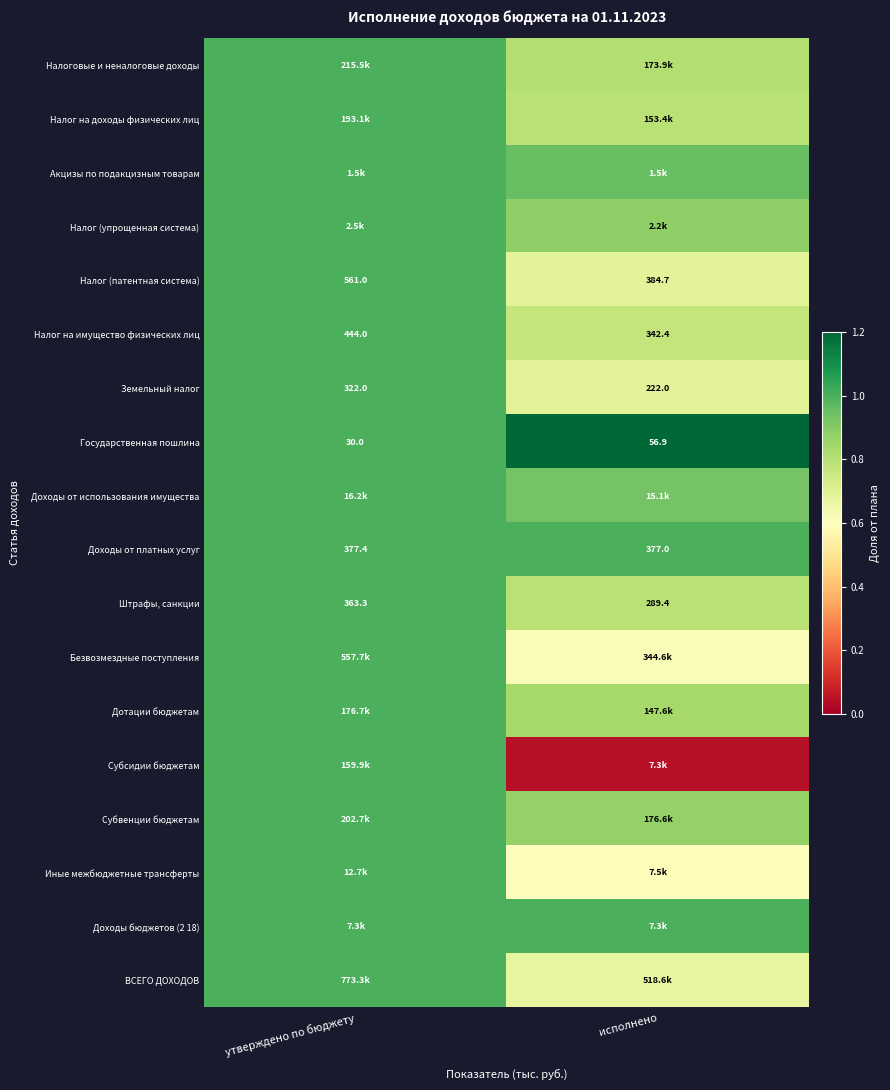

Is the value of Налог (патентная система) at утверждено по бюджету greater than the value of Налог на имущество физических лиц at утверждено по бюджету?

Yes